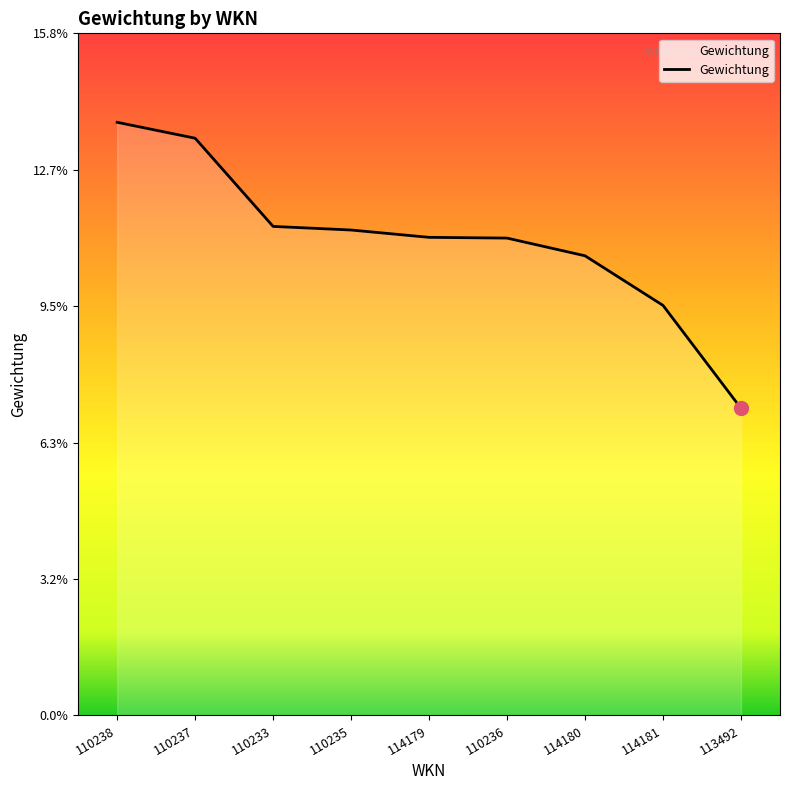

What is the approximate value at 110236?

0.1